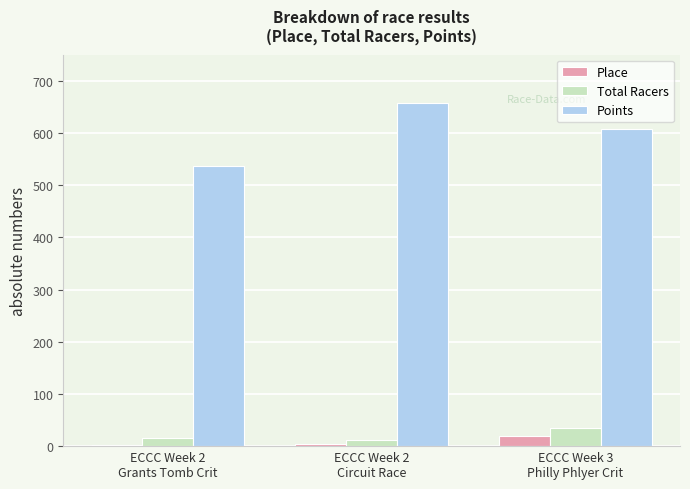

How many data points in Total Racers are less than 15?

1